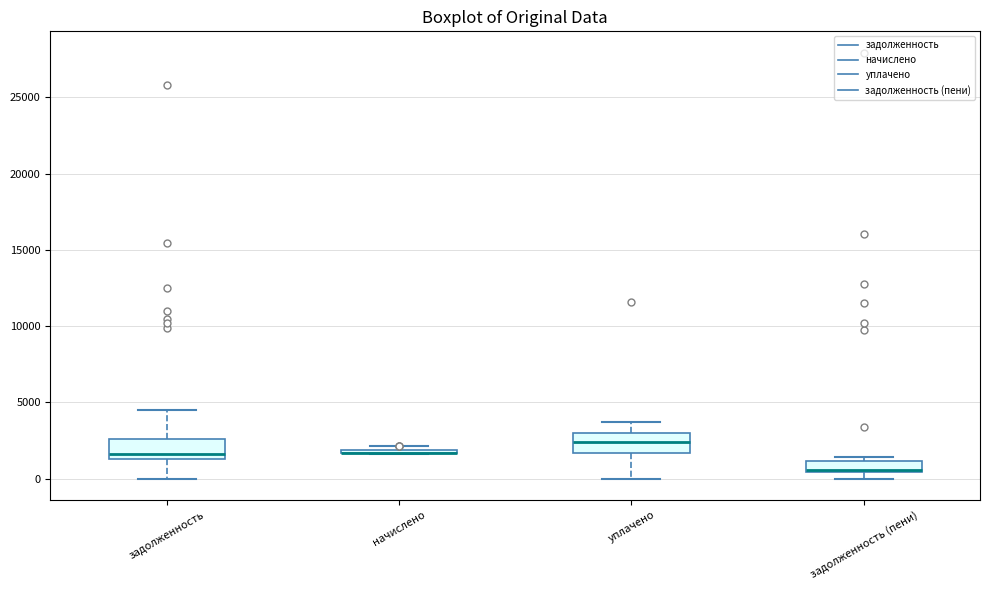

Where does the median line of the box for уплачено sit on the y-axis? The values are not printed on the chart, so give them approximately, as read against the axis.

2500